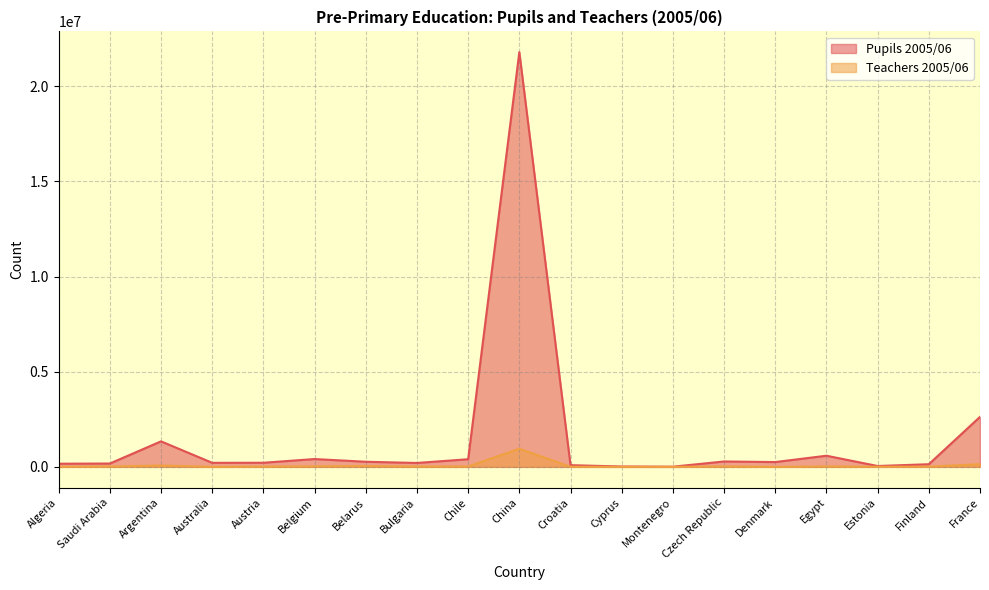

Reading left to right, transcribe all the data shown in this chart.

Pupils 2005/06: 166205	176231	1341411	212998	216801	411712	269126	206243	401899	21790290	89571	19544	9902	284034	253028	586078	45414	139870	2627780
Teachers 2005/06: 6865	18415	72438	0	15896	29365	43827	18001	20443	952120	6346	1092	687	24167	0	22971	6038	11482	141718